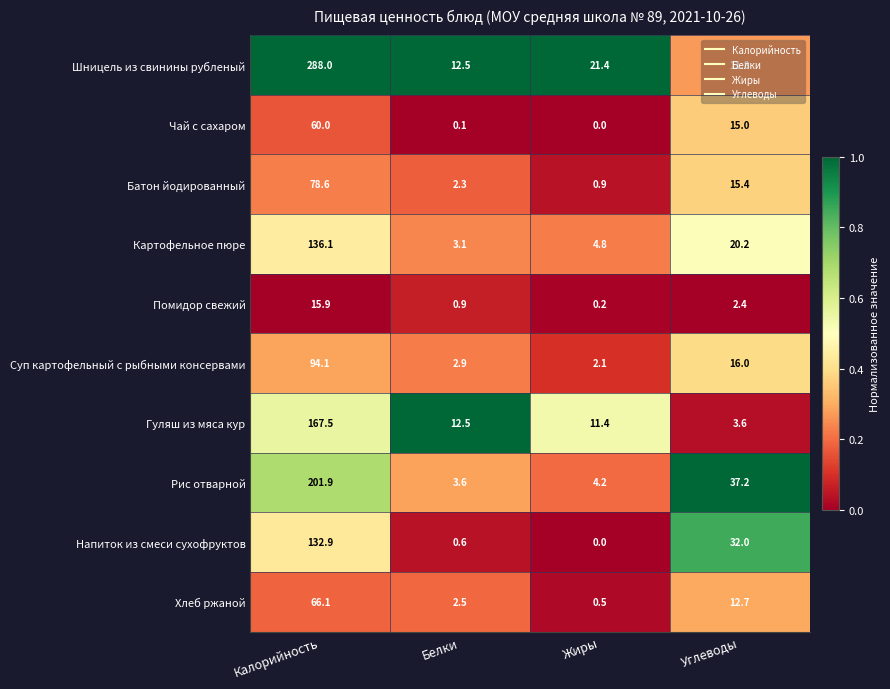

What is the sum of the Рис отварной values at Калорийность and Углеводы?

239.1